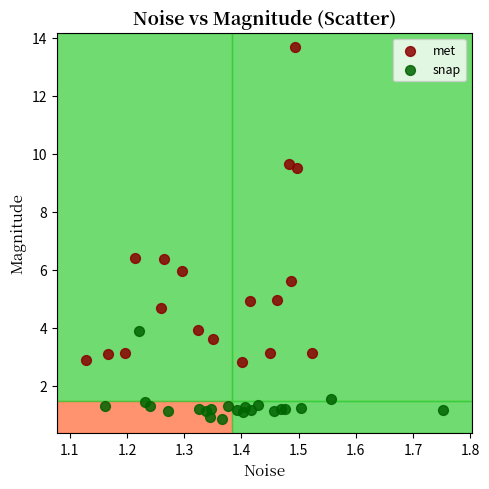

Which series has the widest spread of Y values?

met